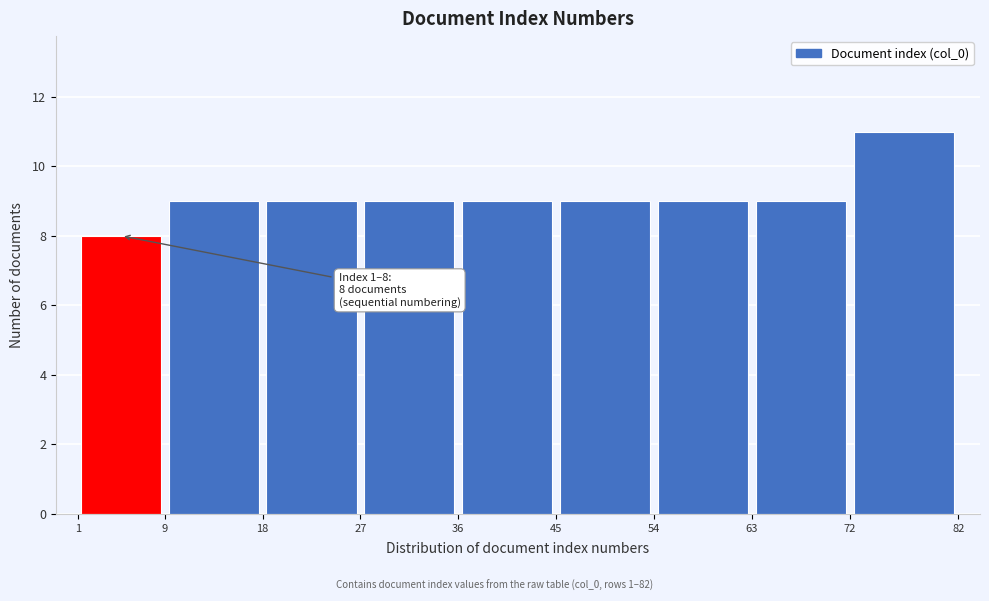

Over which range of the x-axis is the bar tallest?

72 to 82